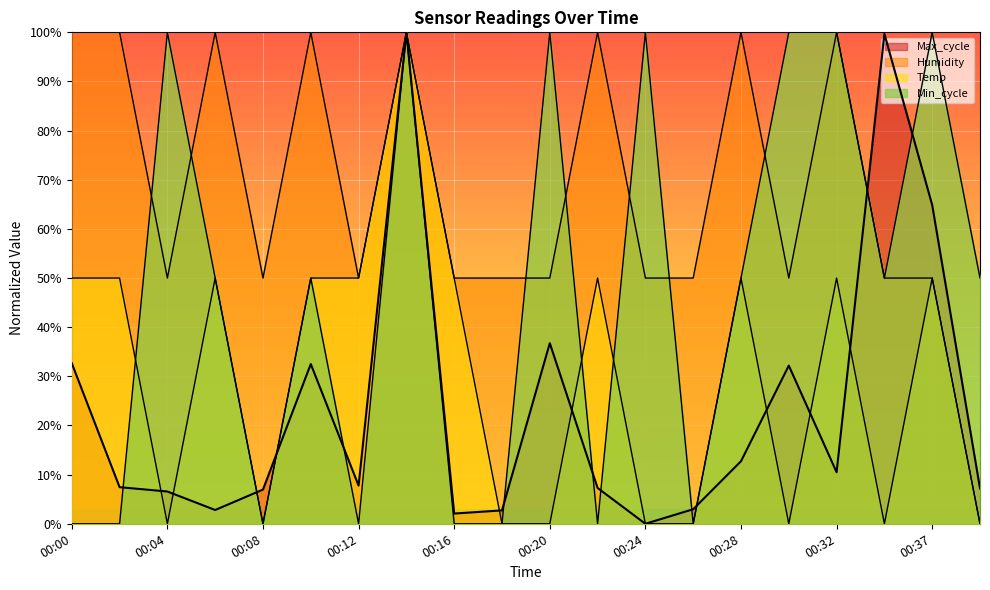

At which category does Humidity reach its first local valley?

00:04